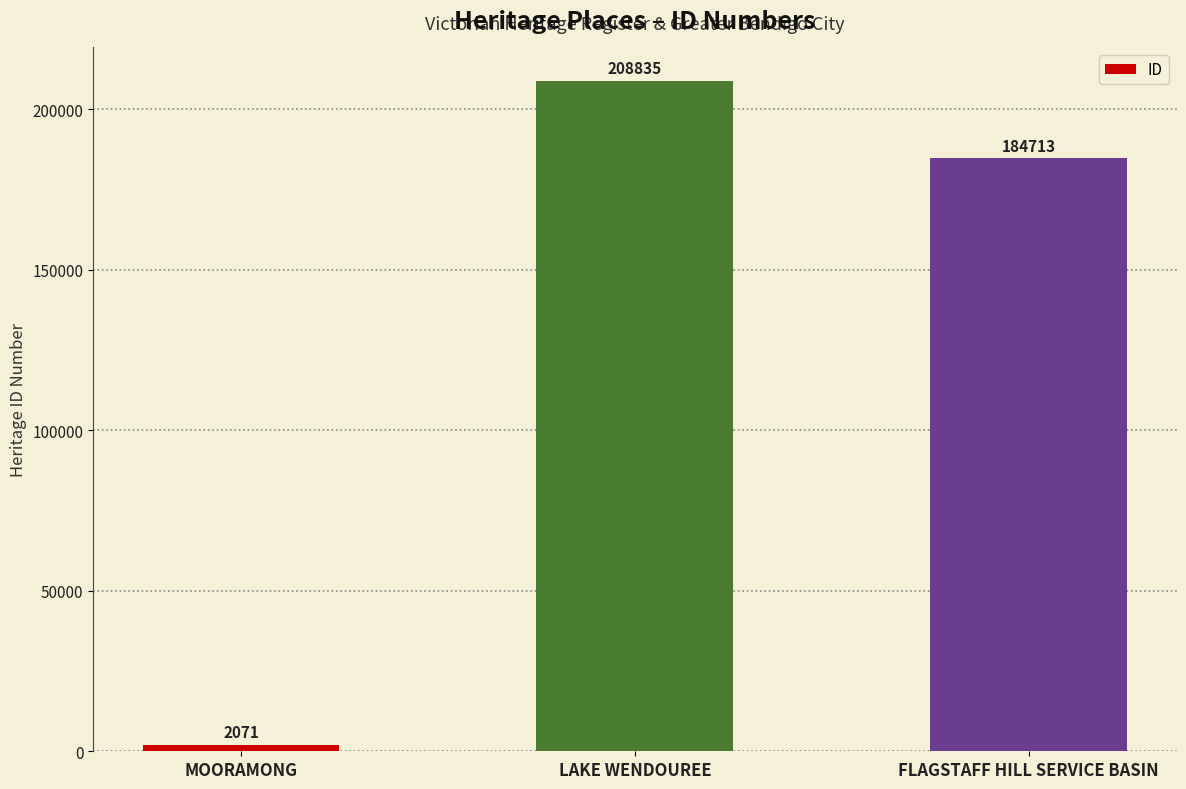

Which has a higher value, FLAGSTAFF HILL SERVICE BASIN or LAKE WENDOUREE?

LAKE WENDOUREE